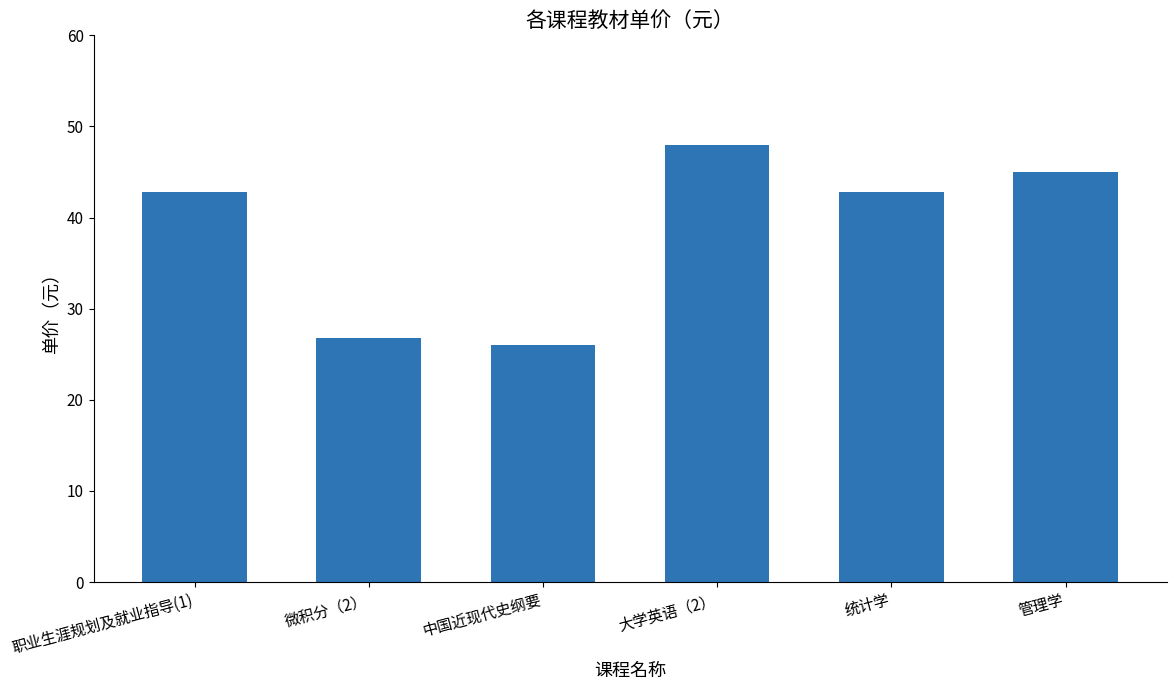

What is the maximum value shown in the chart?

48.0